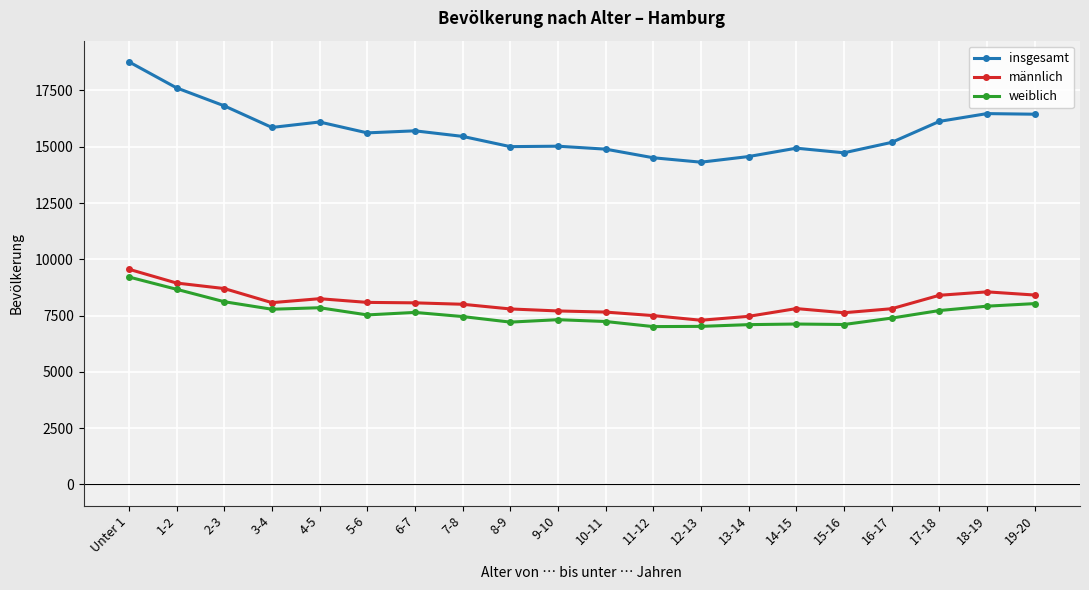

What is the total value across all series at 4-5?

32198